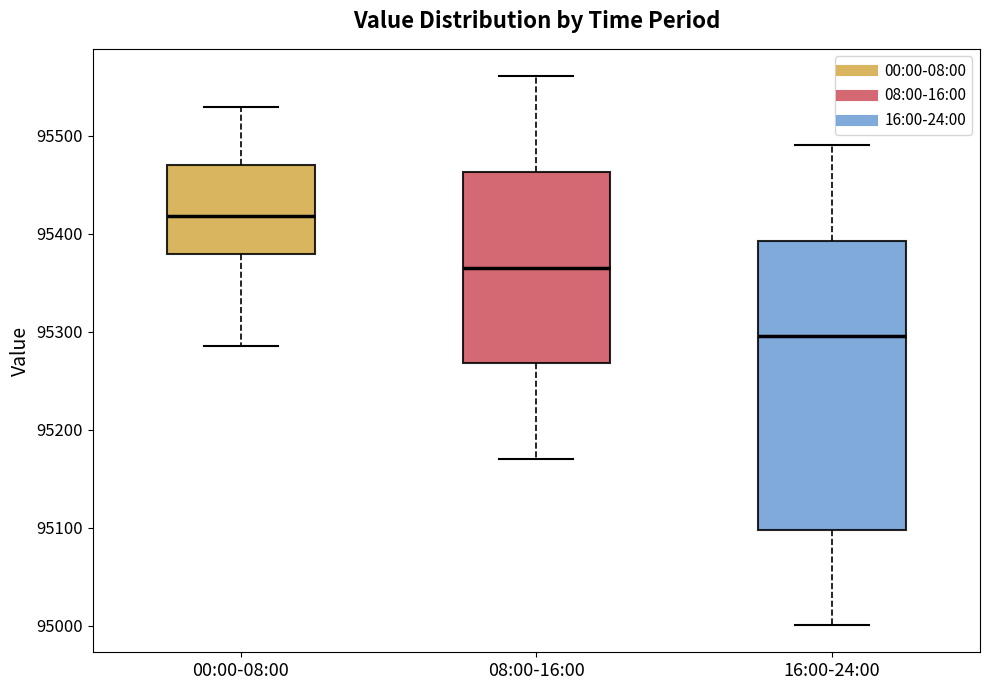

Reading left to right, read every box against the y-axis: the position of its median line, the range the box covers, and the ends of its whiskers. The values are not printed on the chart, so give them approximately, as read against the axis.

00:00-08:00: median 95420, box 95380 to 95470, whiskers 95290 to 95530
08:00-16:00: median 95370, box 95270 to 95460, whiskers 95170 to 95560
16:00-24:00: median 95300, box 95100 to 95390, whiskers 95000 to 95490